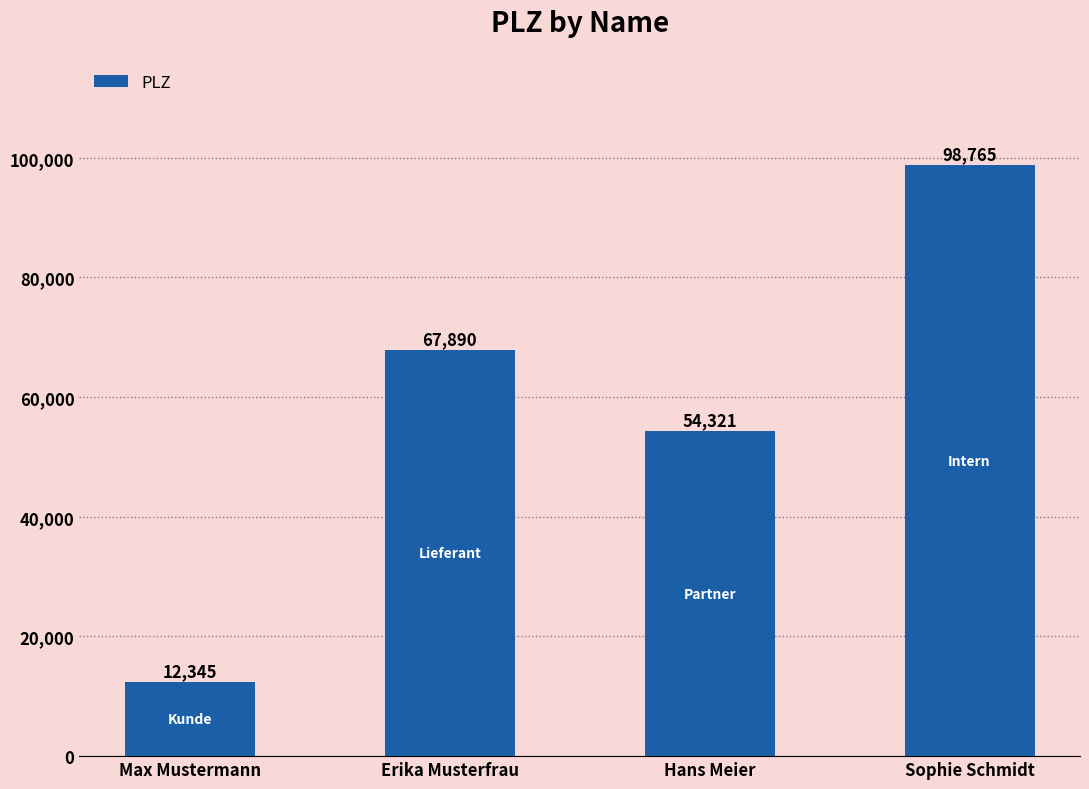

What is the sum of the values at Sophie Schmidt and Erika Musterfrau?

166655